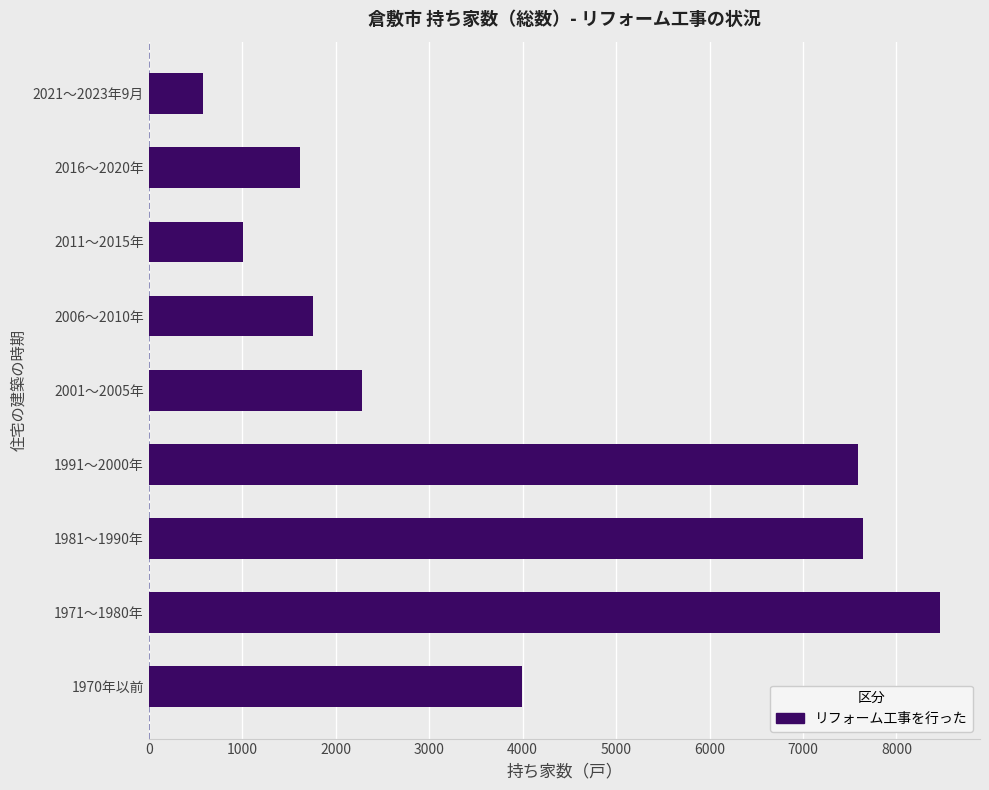

What is the difference between the maximum and minimum values?

7890